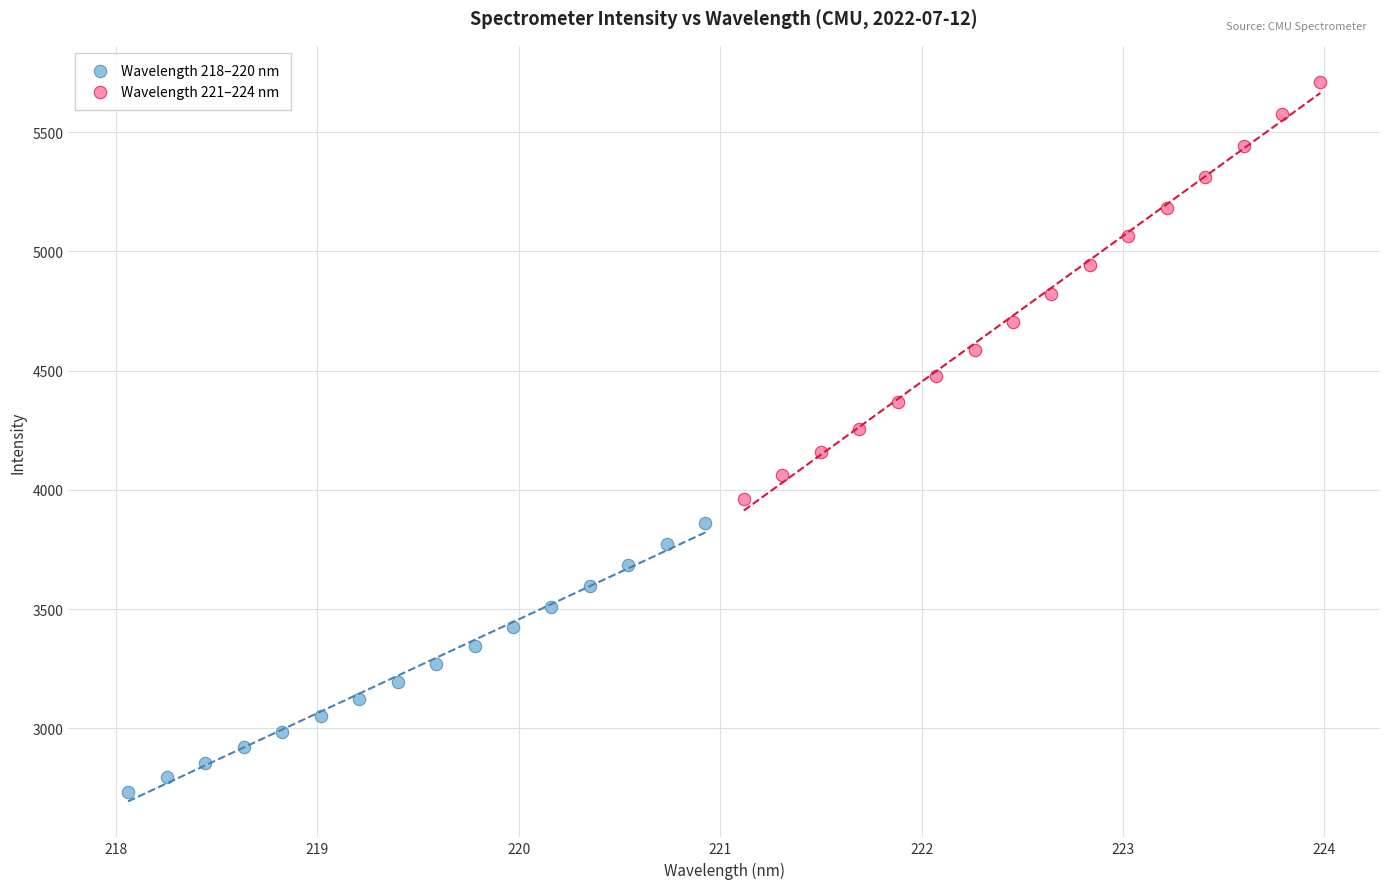

Which series contains the lowest Y value?

Wavelength 218–220 nm